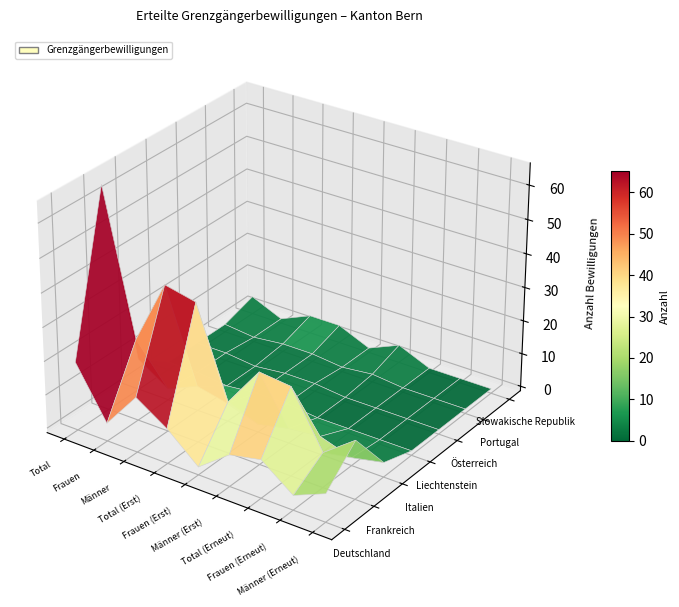

Where is Österreich nearest to the value 0?

2